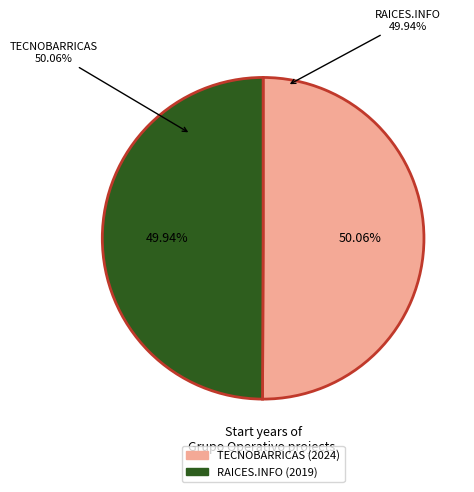

Which has a higher value, RAICES.INFO or TECNOBARRICAS?

TECNOBARRICAS